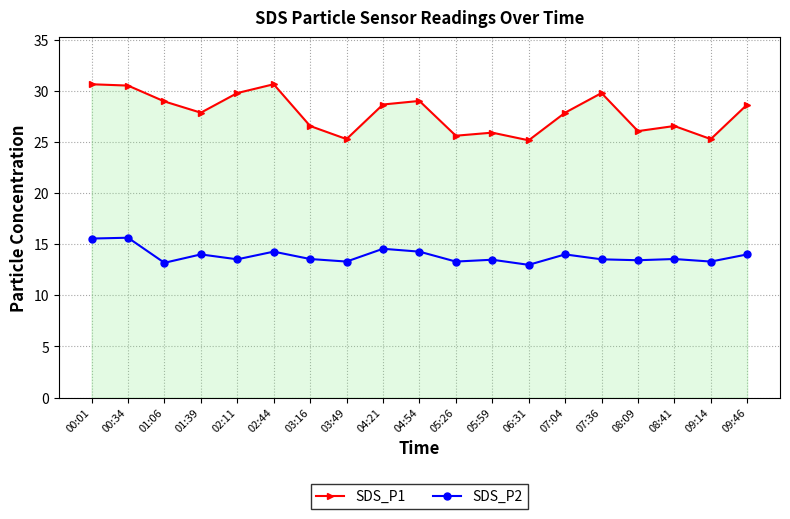

How many lines are shown in the chart?

2